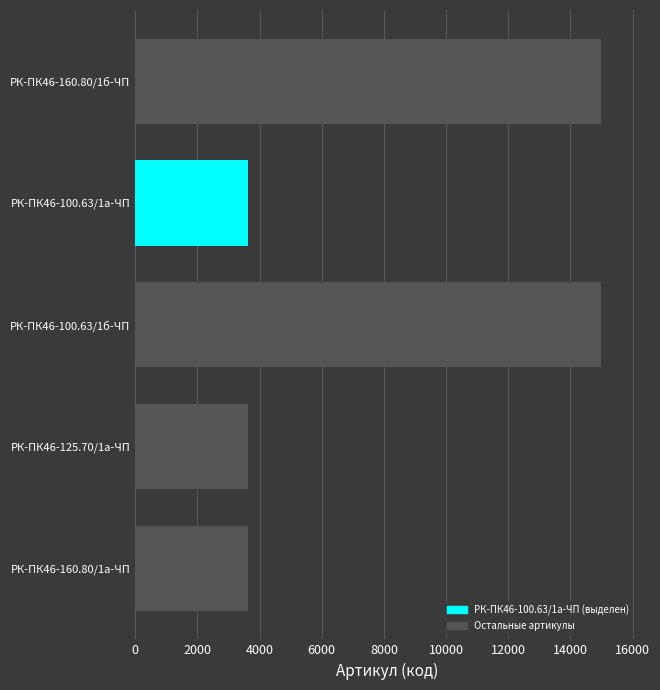

Is it true that the value at РК-ПК46-160.80/1а-ЧП is 6130?

False